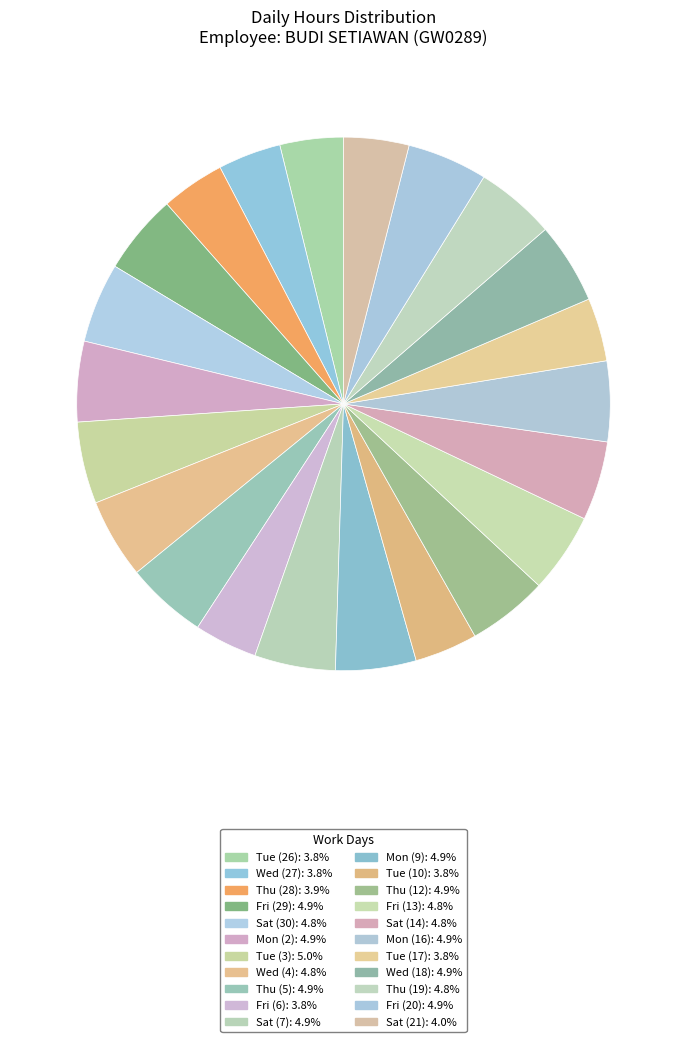

Count the number of slices in the pie.

22